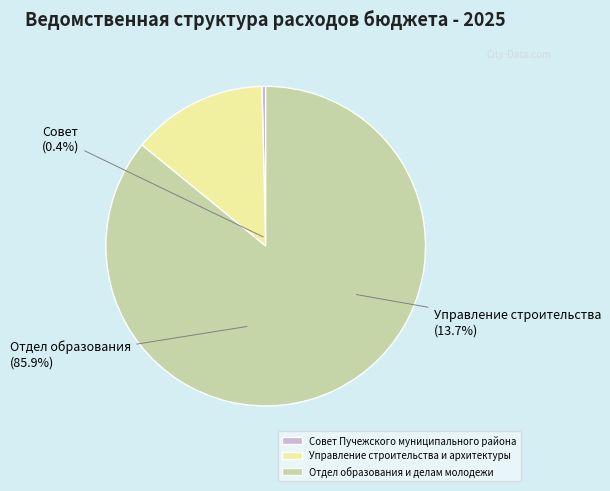

Do Отдел образования и делам молодежи and Совет Пучежского муниципального района together represent more than half of the pie?

Yes